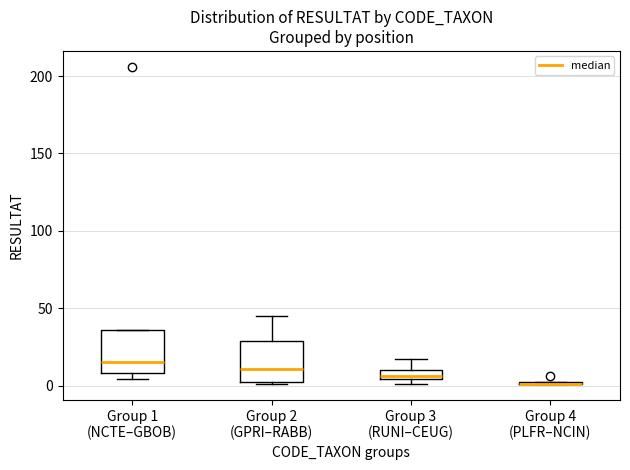

Where is the lower edge of the box for Group 1 (NCTE–GBOB) on the y-axis? The values are not printed on the chart, so give them approximately, as read against the axis.

10